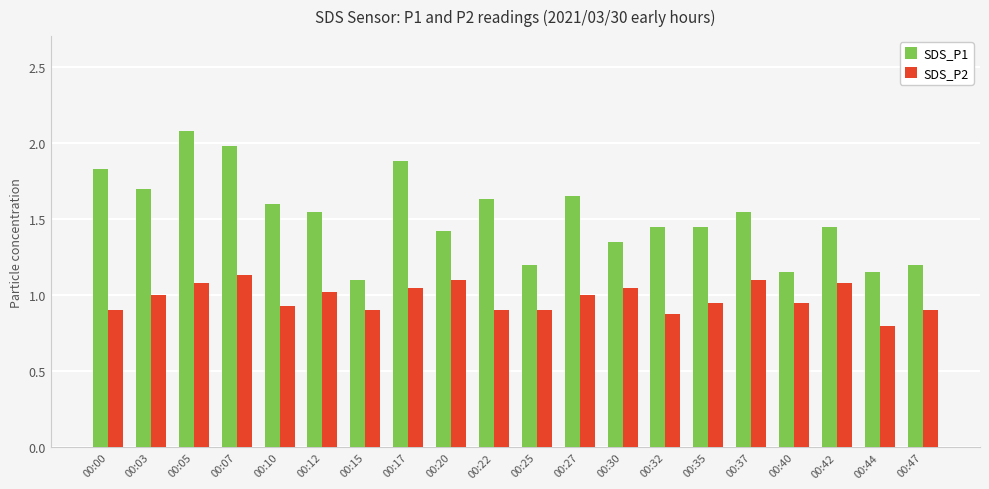

What is the sum of all SDS_P1 values?

30.4